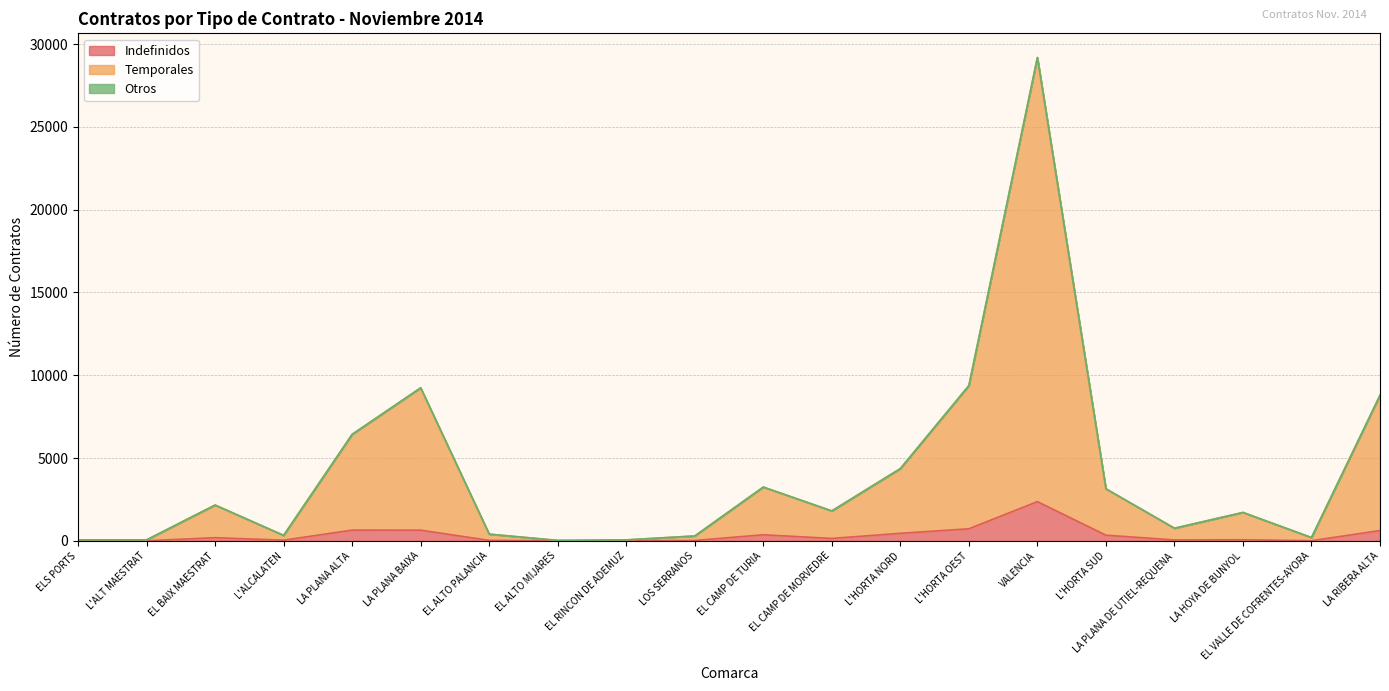

What is the total value across all series at LOS SERRANOS?

297